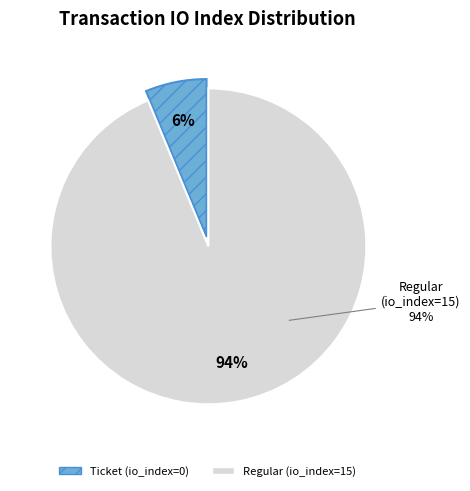

Combined, do Regular (io_index=15) and Ticket (io_index=0) account for over 50%?

Yes